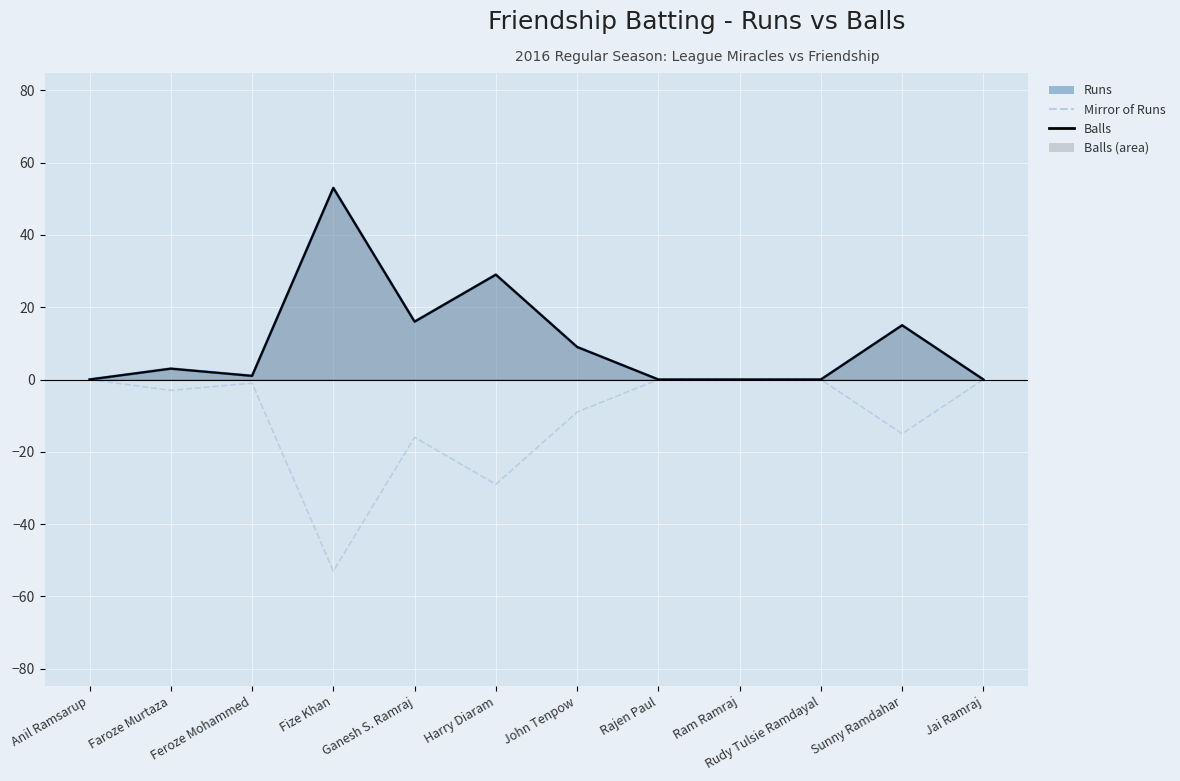

True or false: Runs (line) and Mirror of Runs cross at least once.

False